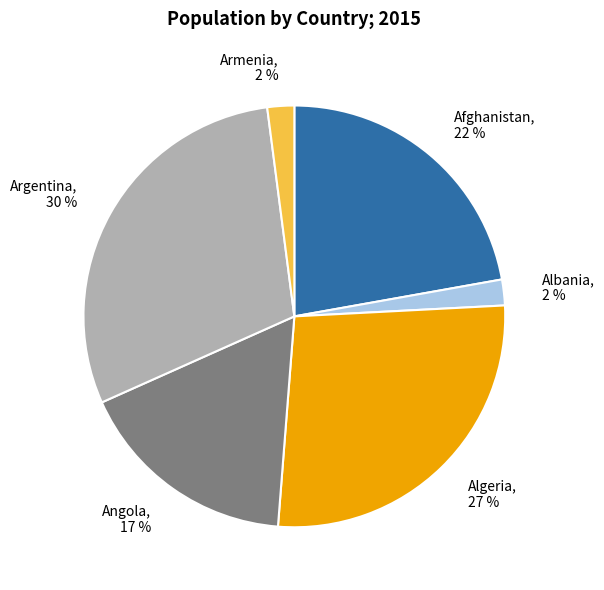

Is Angola, 17 % the majority of the pie?

No